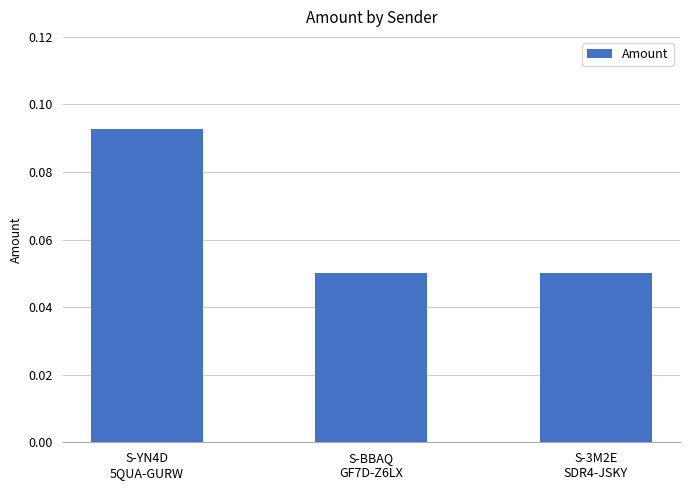

How many values are between 0 and 1?

3